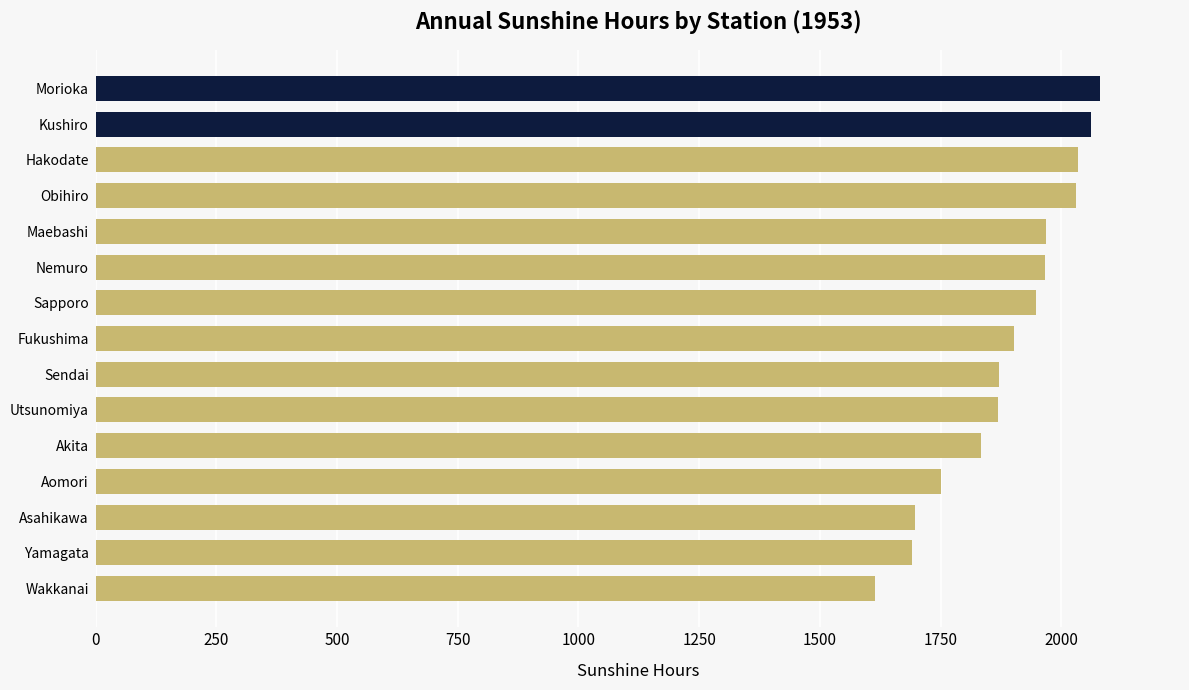

Read the value at Aomori.

1750.7